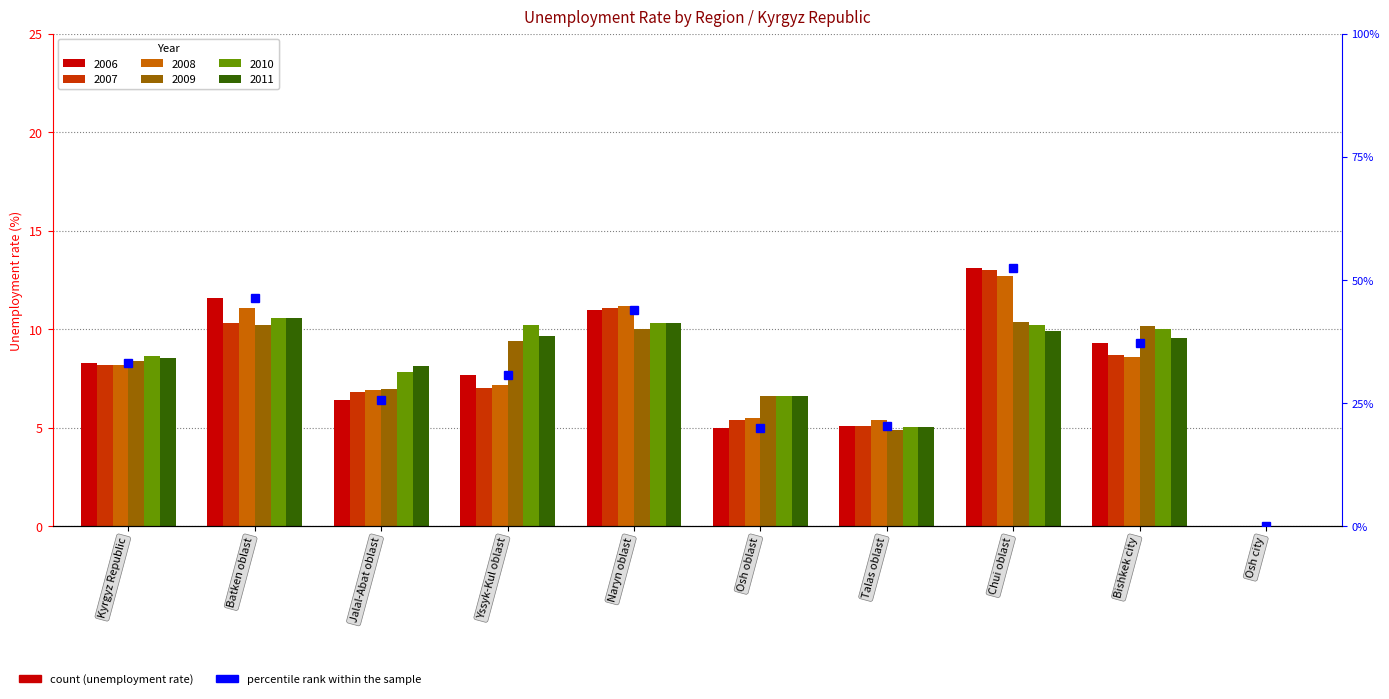

How many data points are above 33?

5